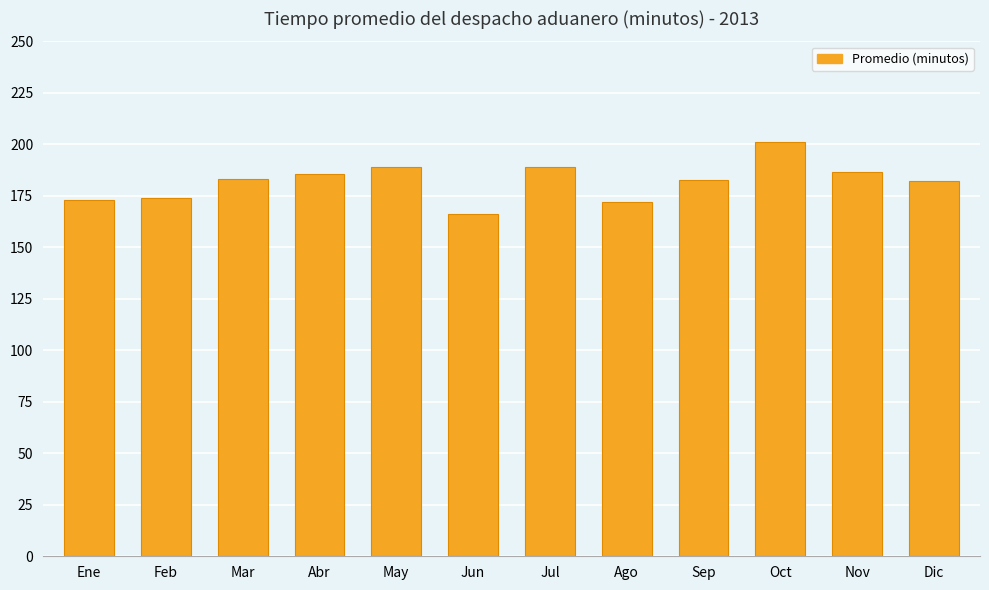

Read the value at Sep.

182.7